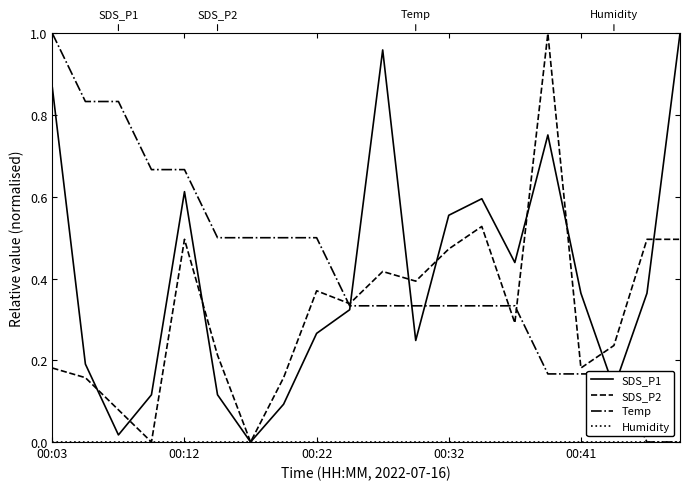

Does the chart display data point markers on the line(s)?

No